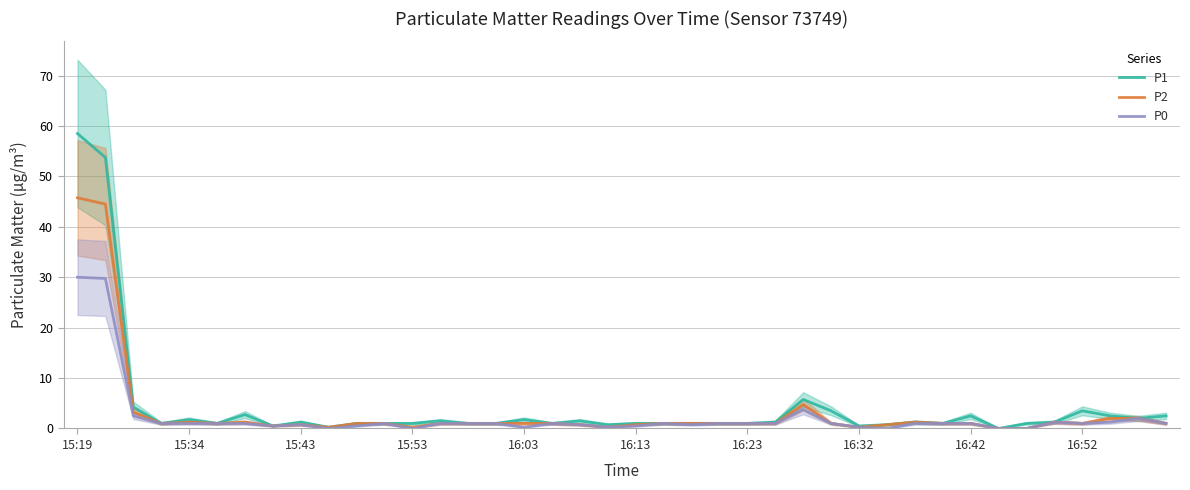

What is the value of the P0 point at the 36th from the left?

1.2